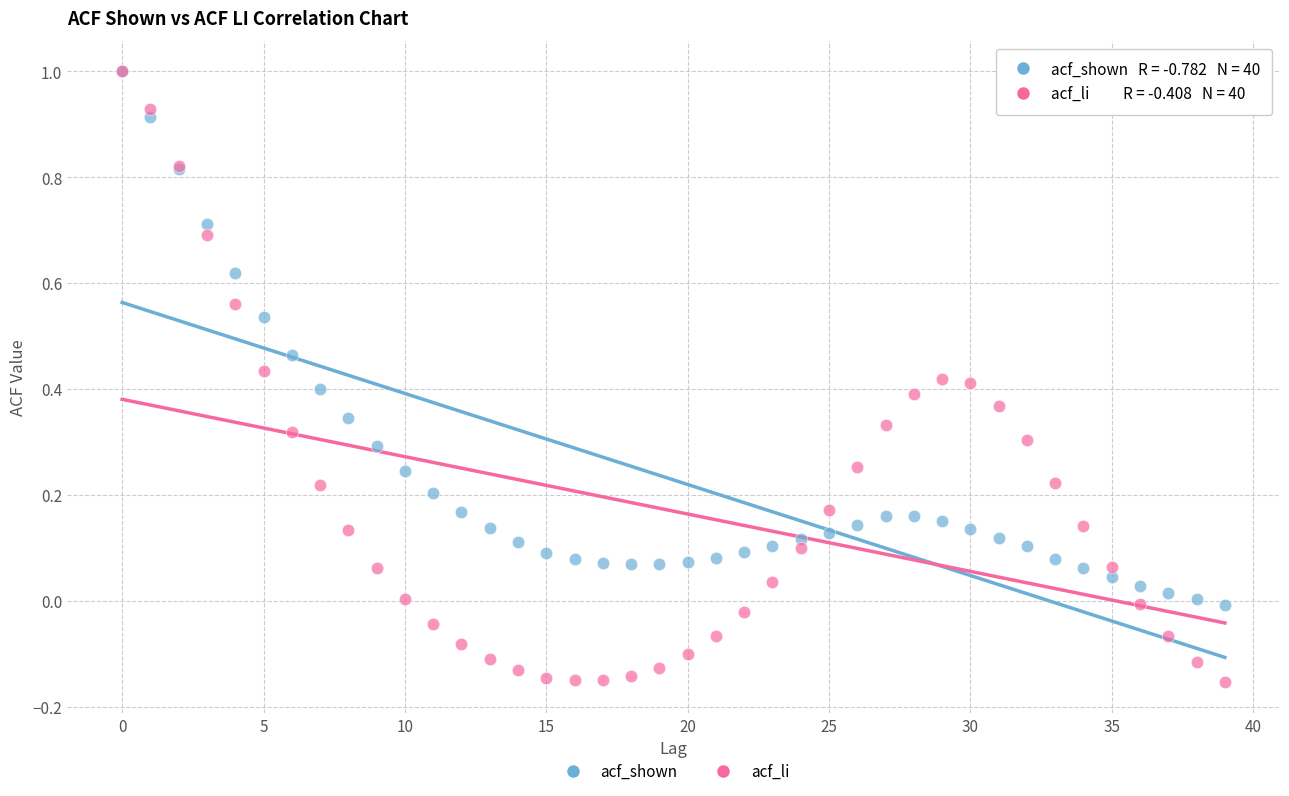

Which series has the largest Y range (max minus min)?

acf_li